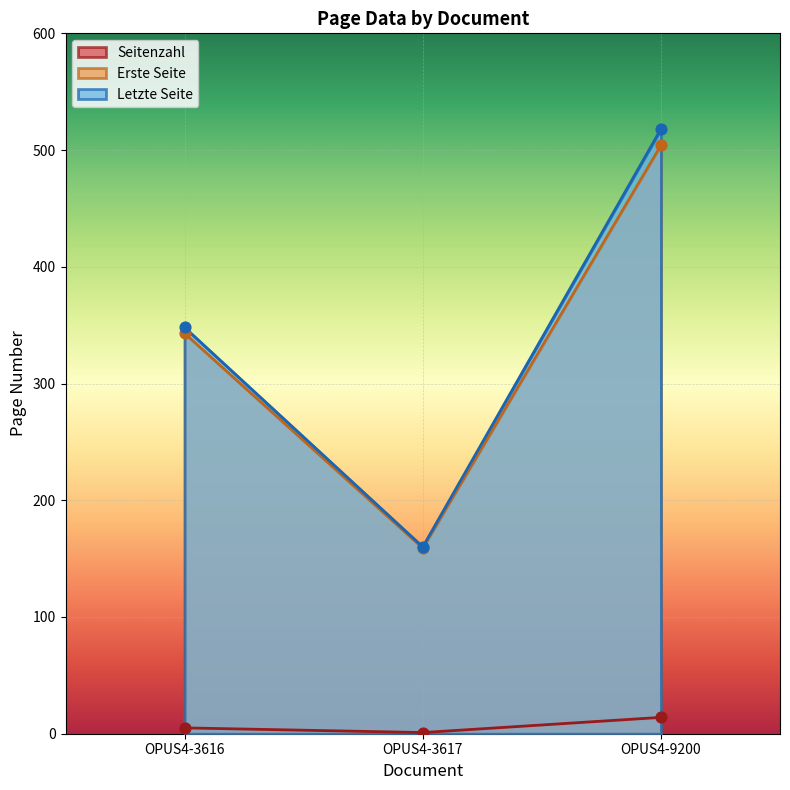

What is the total value across all series at OPUS4-9200?

1036